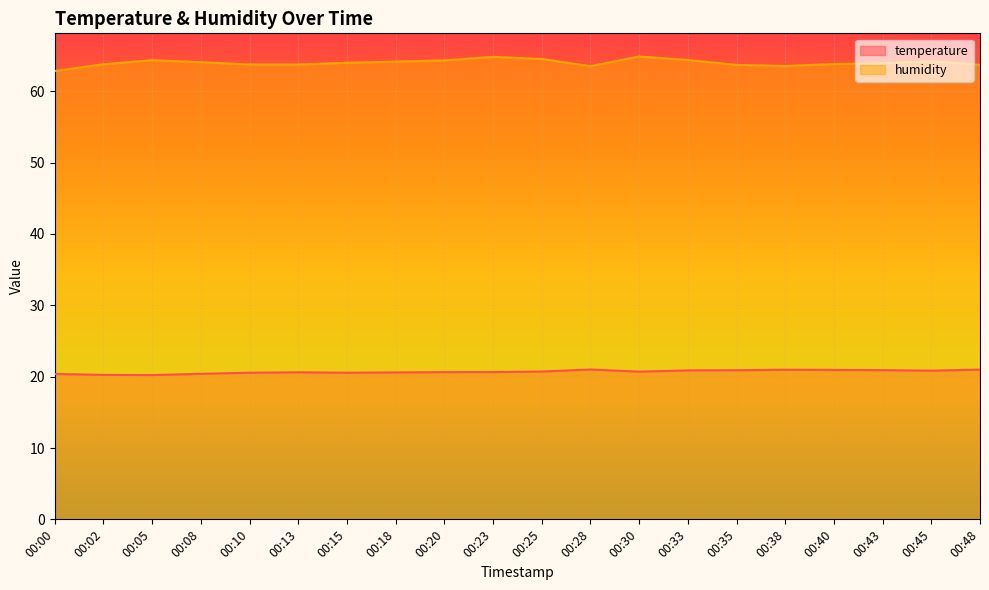

Which has a higher value, 00:48 or 00:33?

00:48